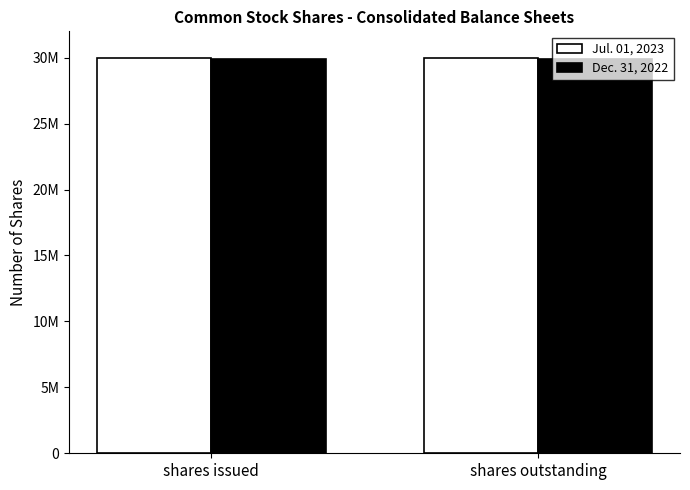

What is the label of the 2nd bar from the left?

shares outstanding